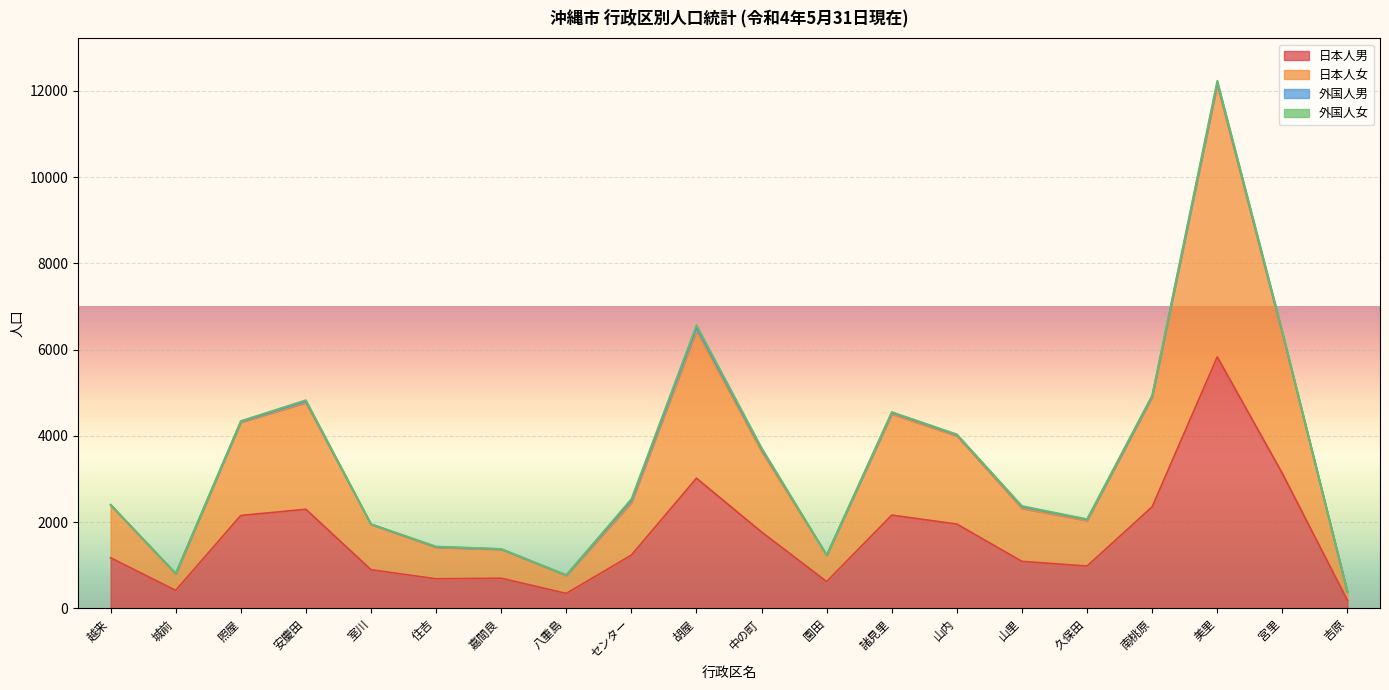

Which series has the largest total across all categories?

日本人女